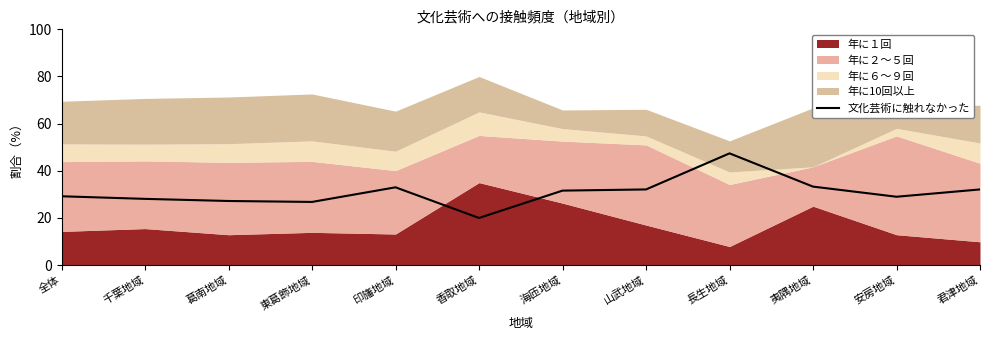

How many lines are shown in the chart?

1